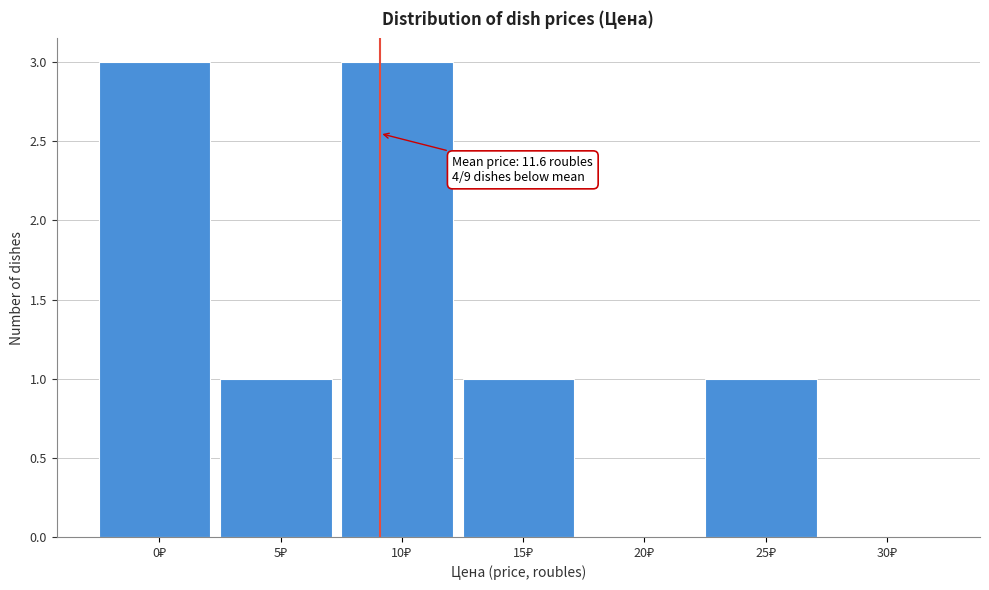

What is the sum of all values?

9